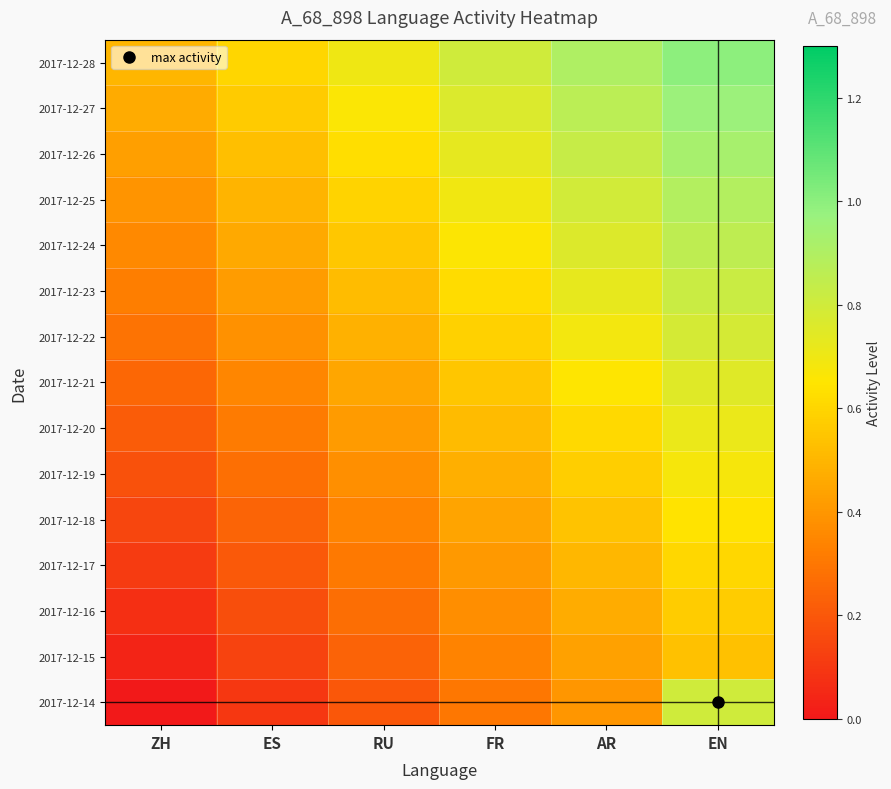

Reading left to right, what are all the values shown in this chart?

2017-12-14: ZH=0.0	ES=0.1	RU=0.2	FR=0.3	AR=0.4	EN=0.8
2017-12-15: ZH=0.0	ES=0.1	RU=0.2	FR=0.3	AR=0.4	EN=0.5
2017-12-16: ZH=0.1	ES=0.2	RU=0.3	FR=0.4	AR=0.5	EN=0.6
2017-12-17: ZH=0.1	ES=0.2	RU=0.3	FR=0.4	AR=0.5	EN=0.6
2017-12-18: ZH=0.1	ES=0.2	RU=0.3	FR=0.4	AR=0.5	EN=0.6
2017-12-19: ZH=0.2	ES=0.3	RU=0.4	FR=0.5	AR=0.6	EN=0.7
2017-12-20: ZH=0.2	ES=0.3	RU=0.4	FR=0.5	AR=0.6	EN=0.7
2017-12-21: ZH=0.2	ES=0.3	RU=0.5	FR=0.6	AR=0.7	EN=0.8
2017-12-22: ZH=0.3	ES=0.4	RU=0.5	FR=0.6	AR=0.7	EN=0.8
2017-12-23: ZH=0.3	ES=0.4	RU=0.5	FR=0.6	AR=0.7	EN=0.8
2017-12-24: ZH=0.4	ES=0.5	RU=0.6	FR=0.7	AR=0.8	EN=0.9
2017-12-25: ZH=0.4	ES=0.5	RU=0.6	FR=0.7	AR=0.8	EN=0.9
2017-12-26: ZH=0.4	ES=0.5	RU=0.6	FR=0.7	AR=0.8	EN=0.9
2017-12-27: ZH=0.5	ES=0.6	RU=0.7	FR=0.8	AR=0.9	EN=1.0
2017-12-28: ZH=0.5	ES=0.6	RU=0.7	FR=0.8	AR=0.9	EN=1.0